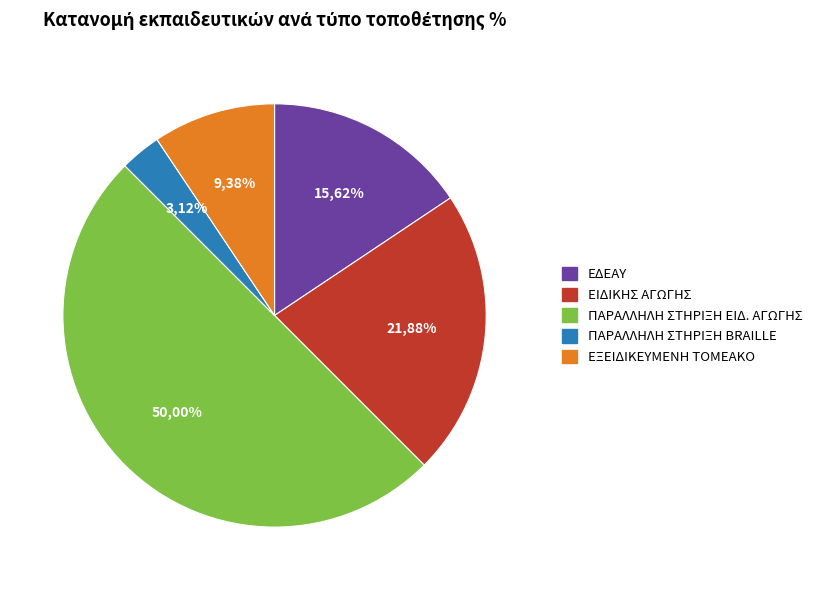

How many segments does this pie chart have?

5